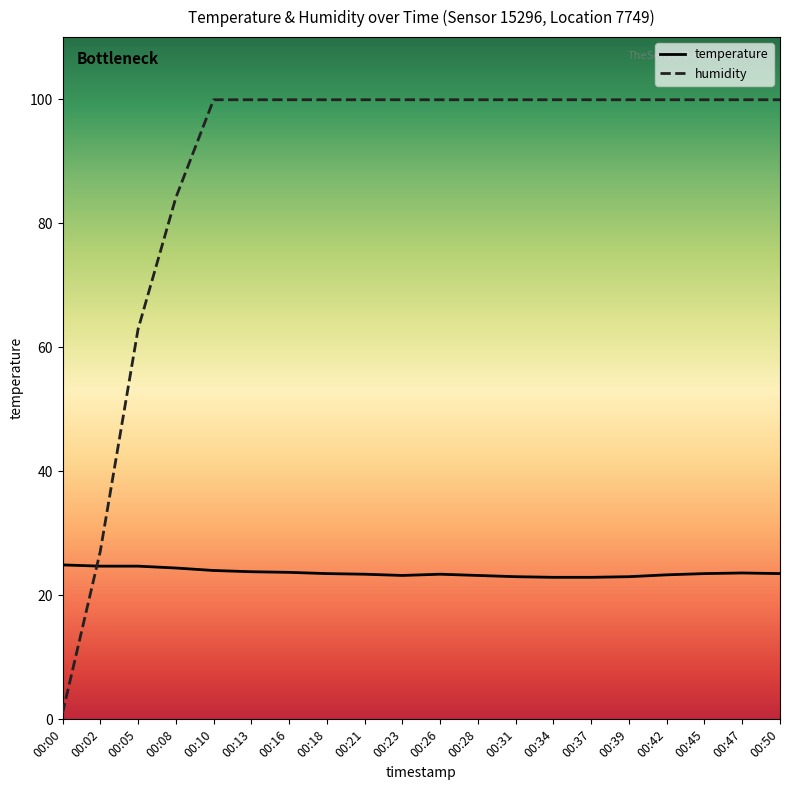

Rank the series at 00:05 from highest to lowest value.

humidity, temperature